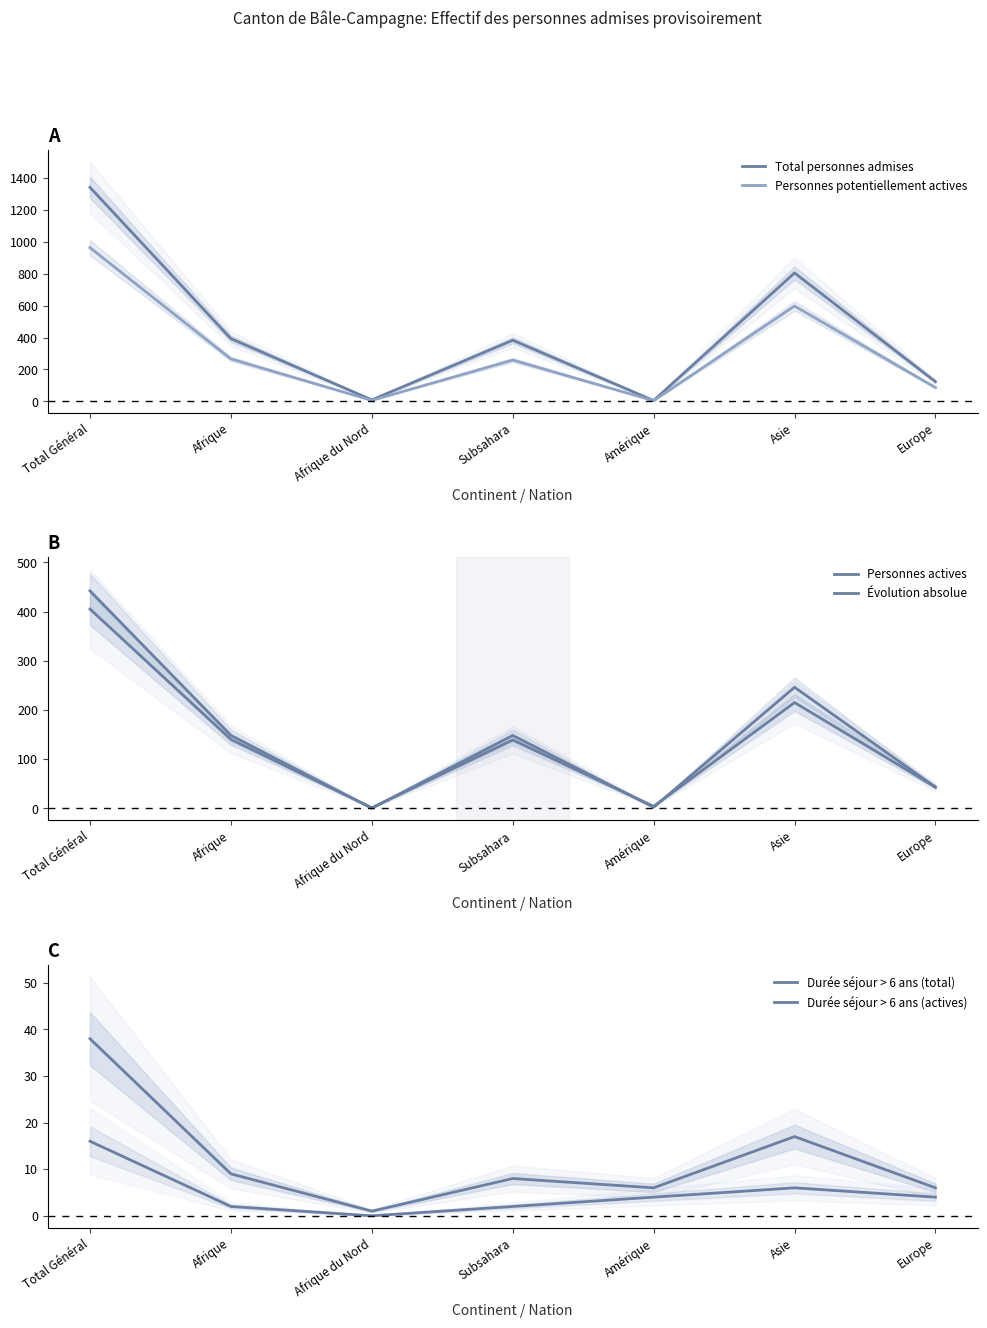

How many lines are shown in the chart?

6